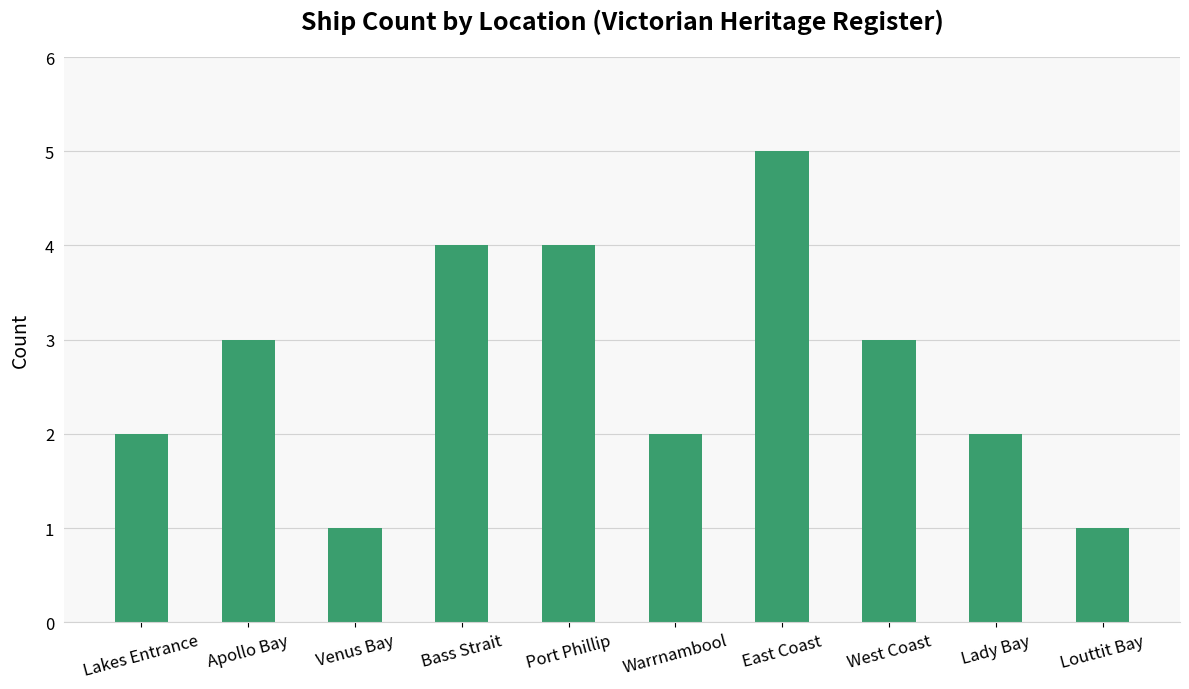

How many values are between 2 and 4?

7